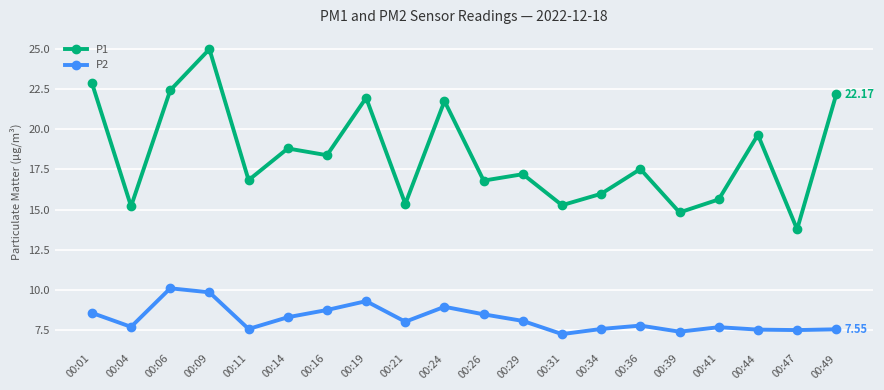

Is the value of P1 at 00:47 greater than the value of P2 at 00:04?

Yes